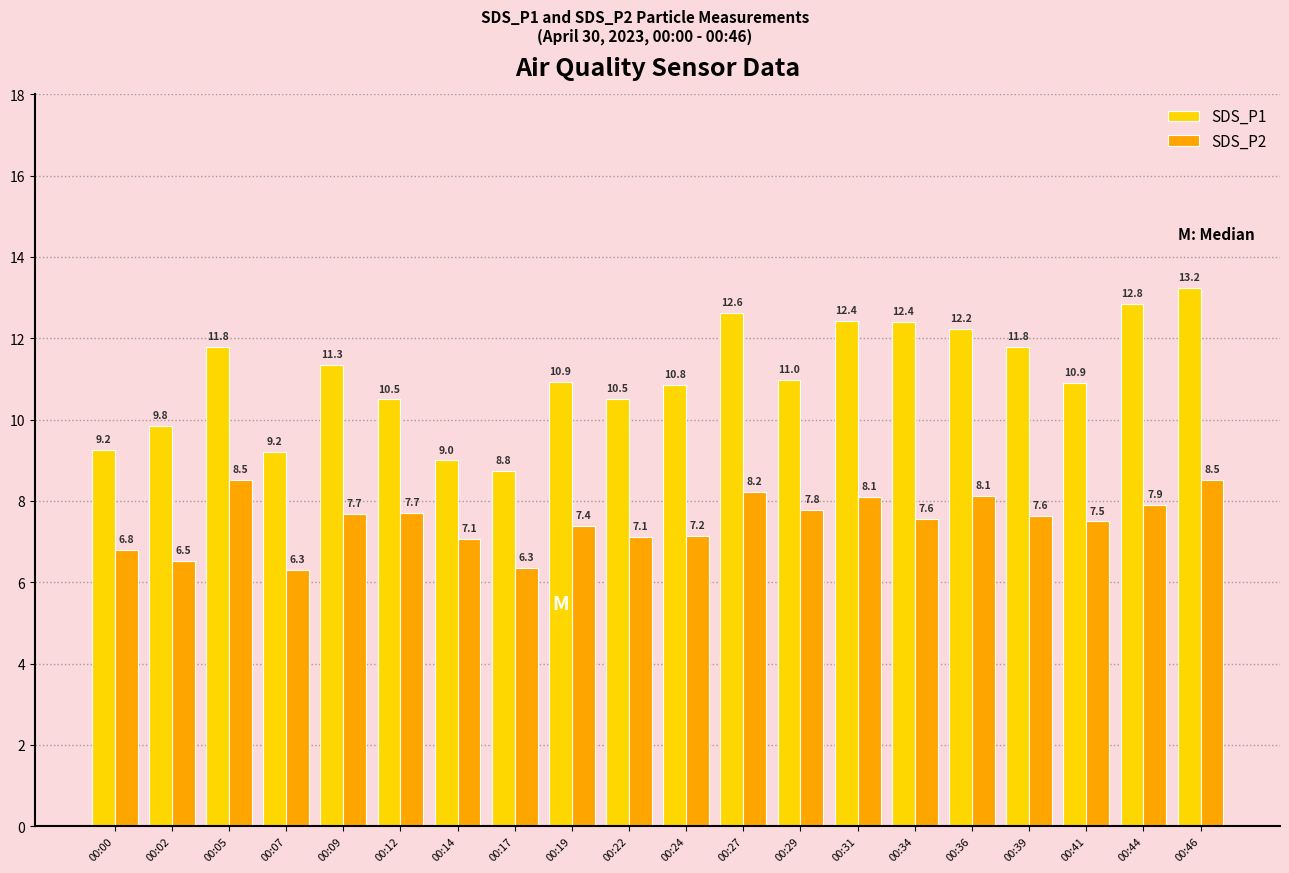

How many groups of bars are there?

20